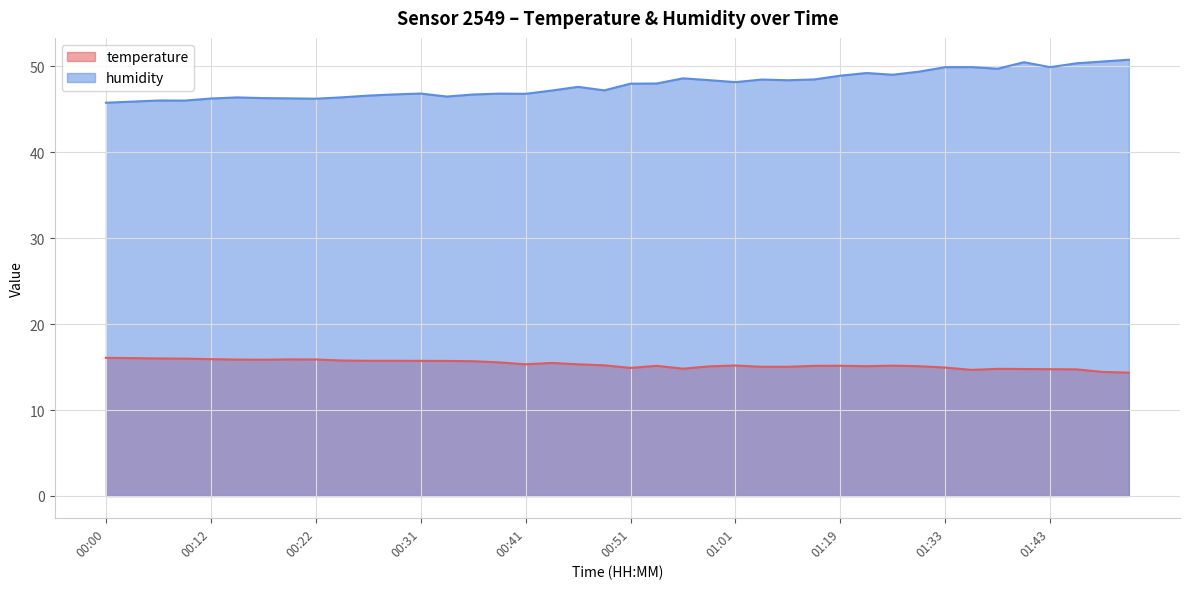

What value does the temperature series have at 00:27?

15.7